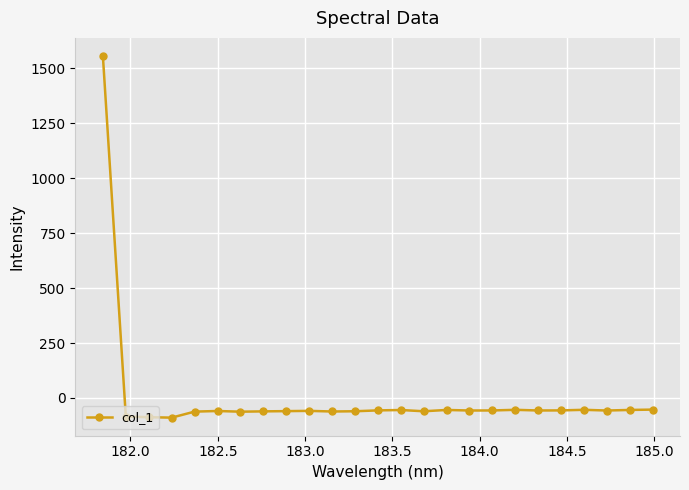

What is the value of the 4th point from the left?

-89.3